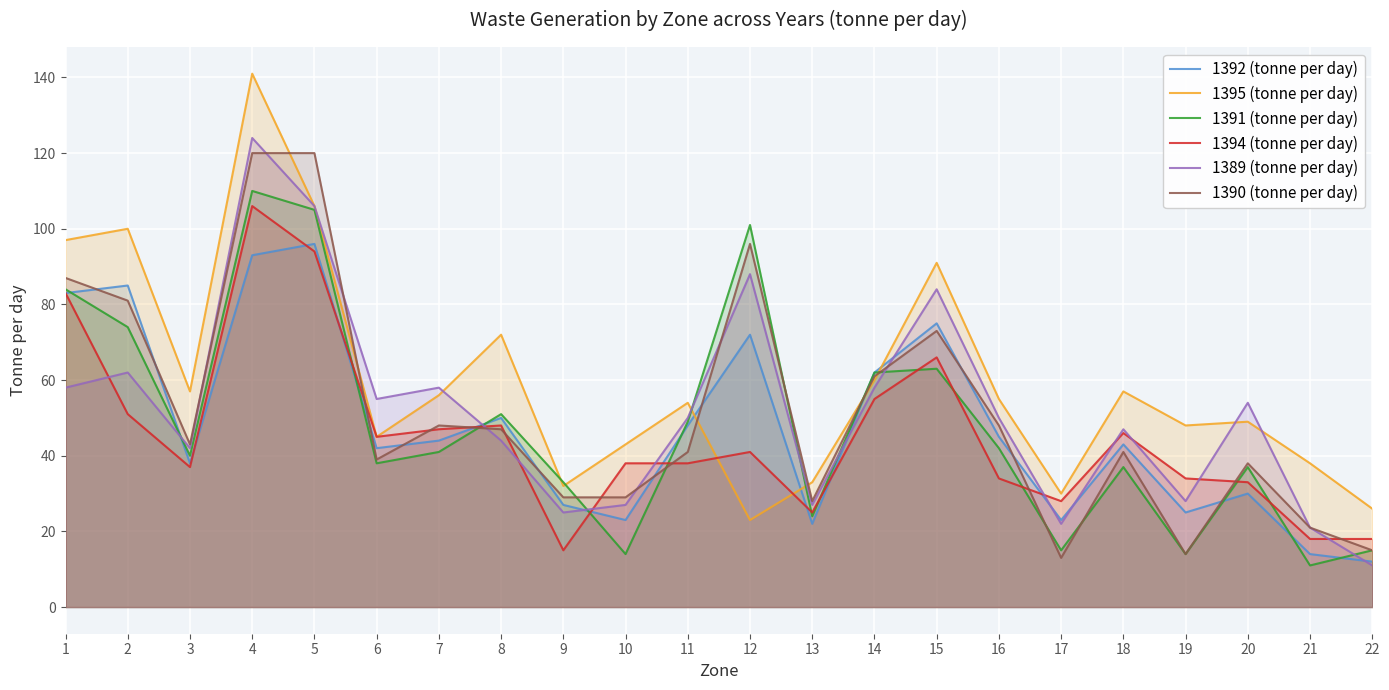

What is the difference between the maximum and minimum values in the 1392 (tonne per day) series?

84